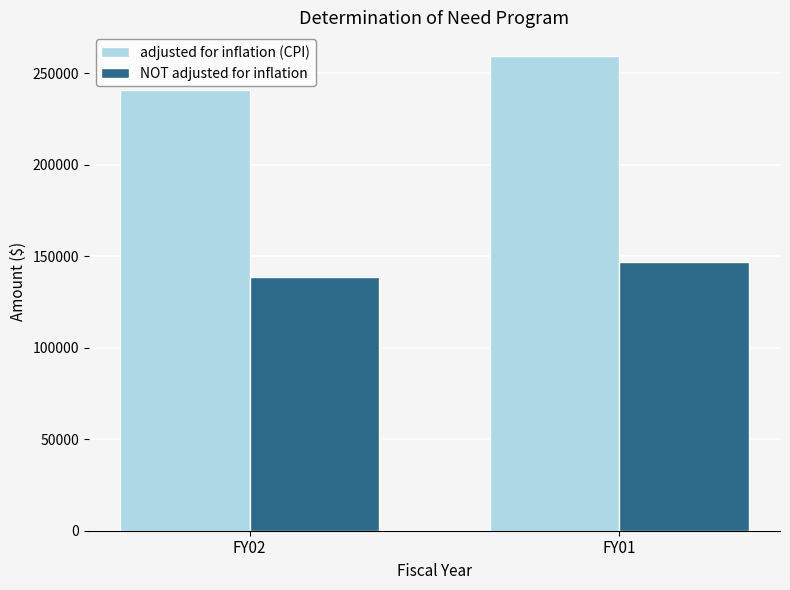

Rank the series by their maximum value, from highest to lowest.

adjusted for inflation (CPI), NOT adjusted for inflation